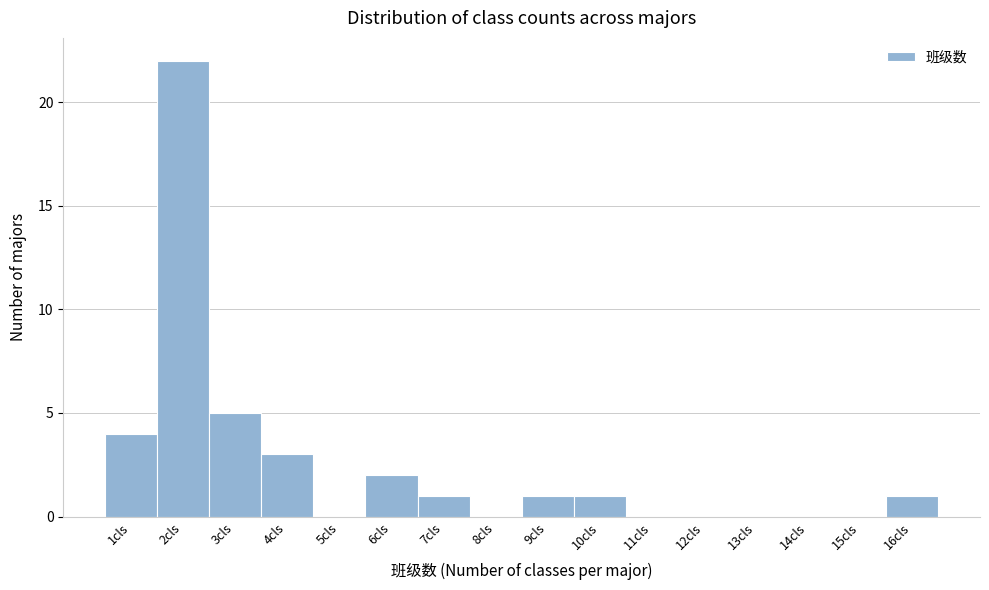

Reading left to right, list all the values displayed in this chart.

1cls=4	2cls=22	3cls=5	4cls=3	5cls=0	6cls=2	7cls=1	8cls=0	9cls=1	10cls=1	11cls=0	12cls=0	13cls=0	14cls=0	15cls=0	16cls=1